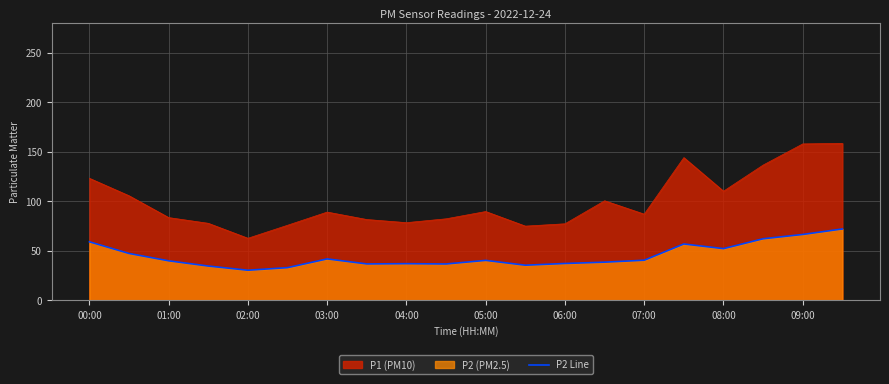

Which series has the widest spread of values?

P1 (PM10)